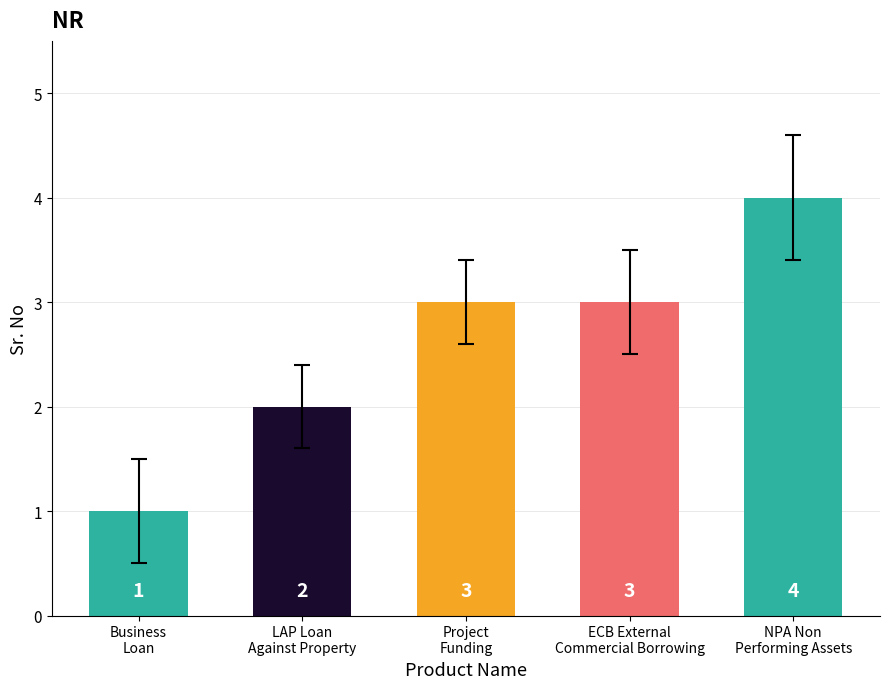

Are the bars grouped side by side (vs. stacked)?

No